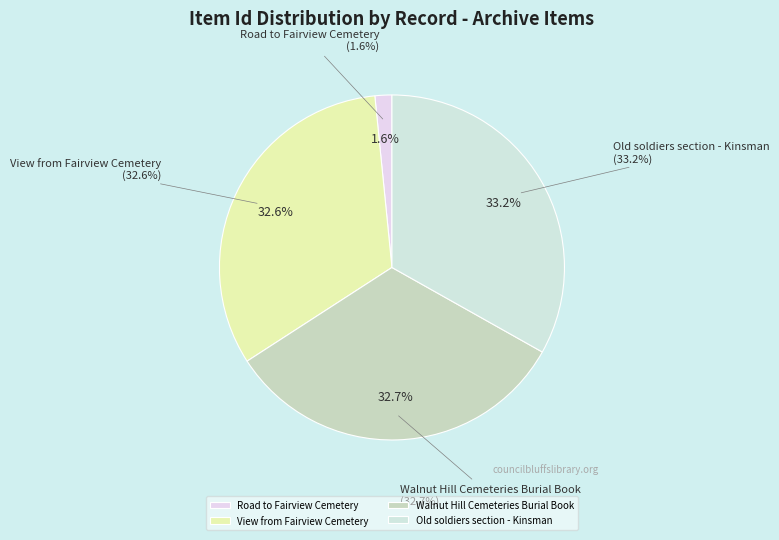

To the nearest percent, what portion does Old soldiers section - Kinsman area (6623) represent?

33%